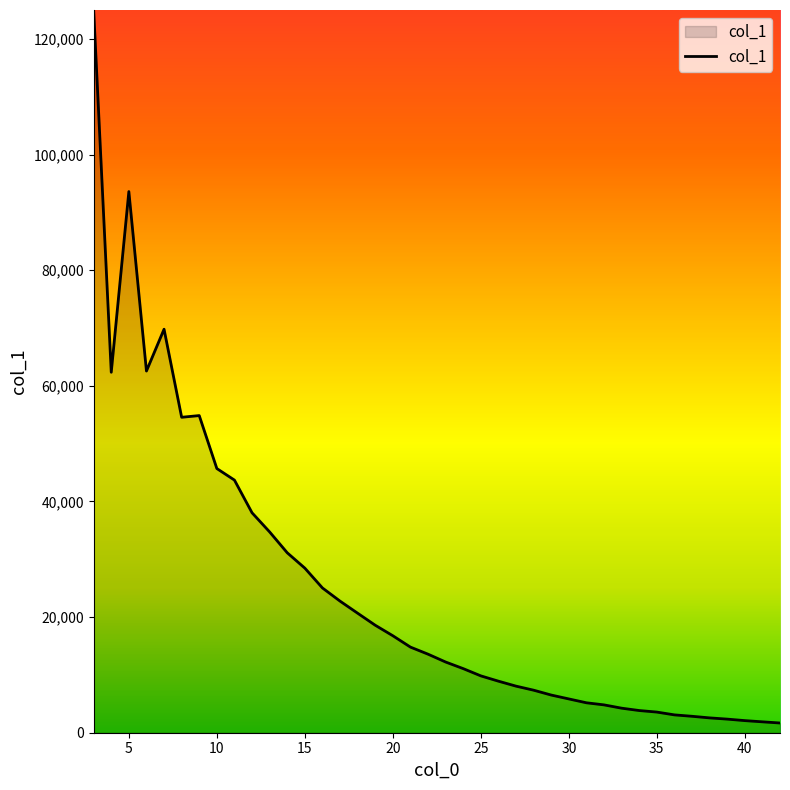

What is the greatest value displayed?

124996